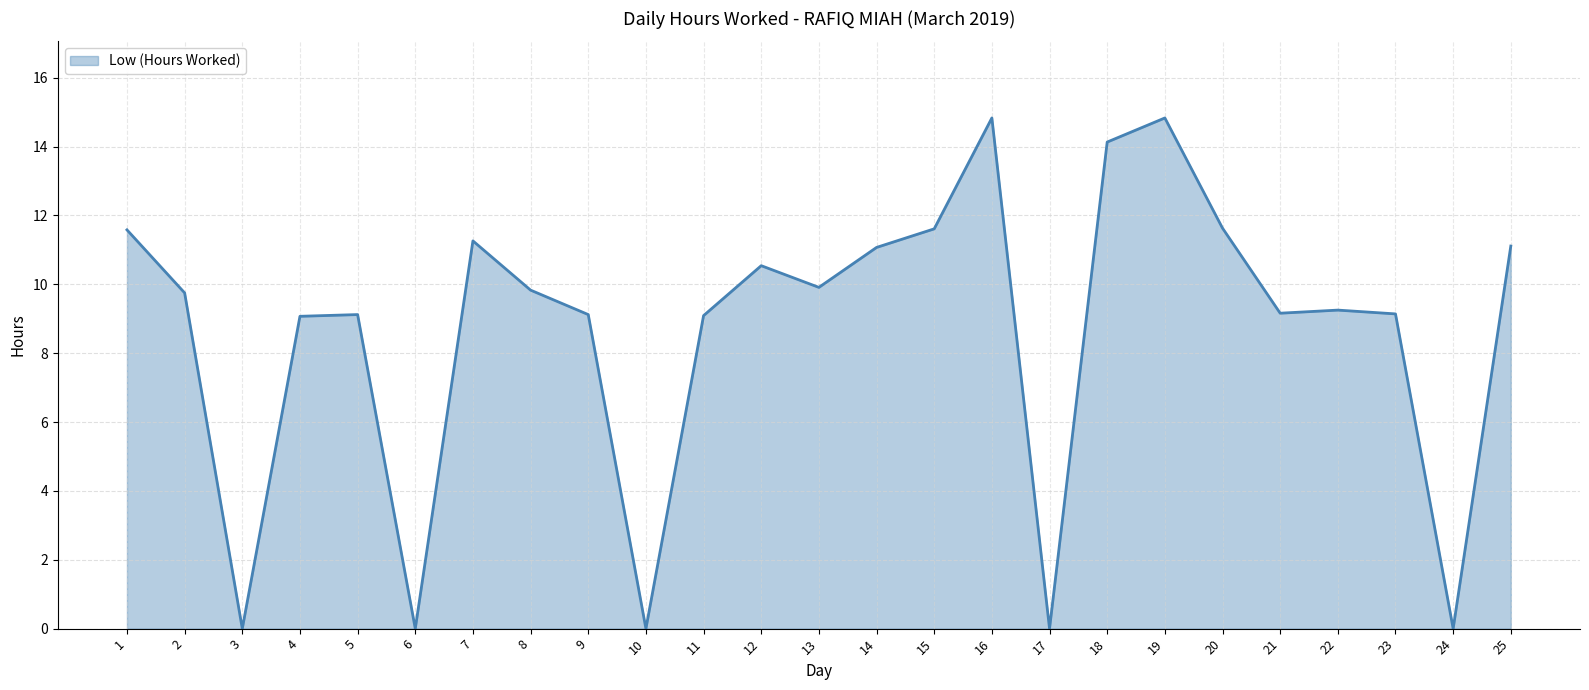

How many lines are shown in the chart?

1